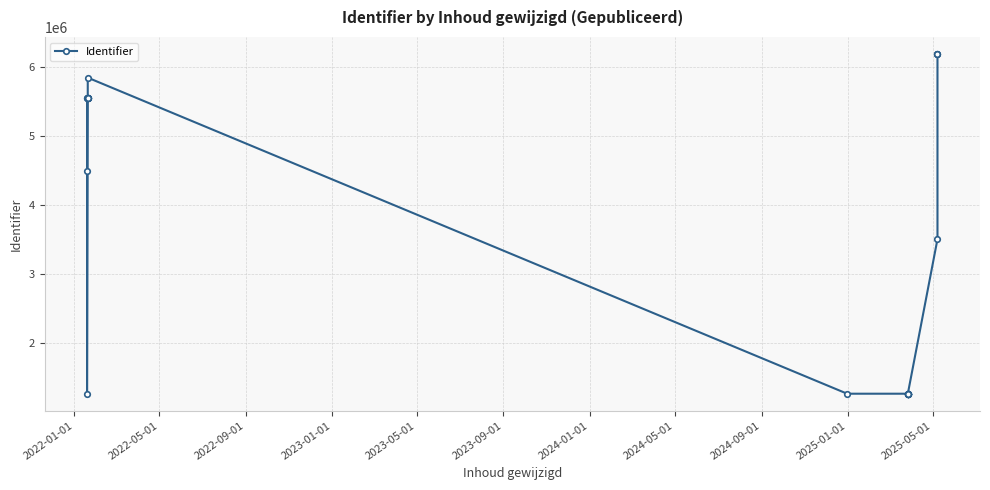

At which label does the data first exceed 1270163?

2022-01-01